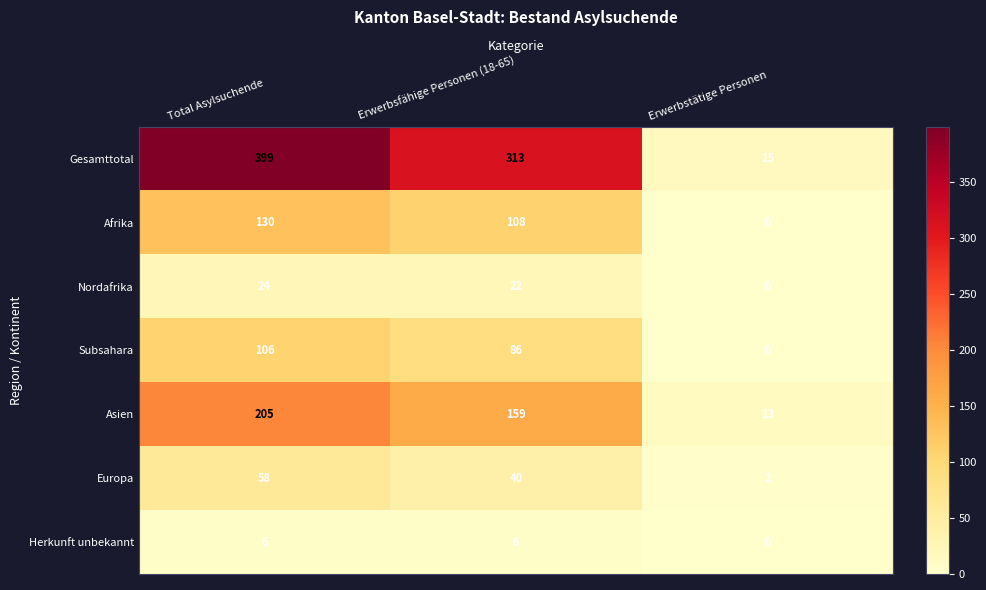

Where does the Nordafrika series first go above 22?

Total Asylsuchende